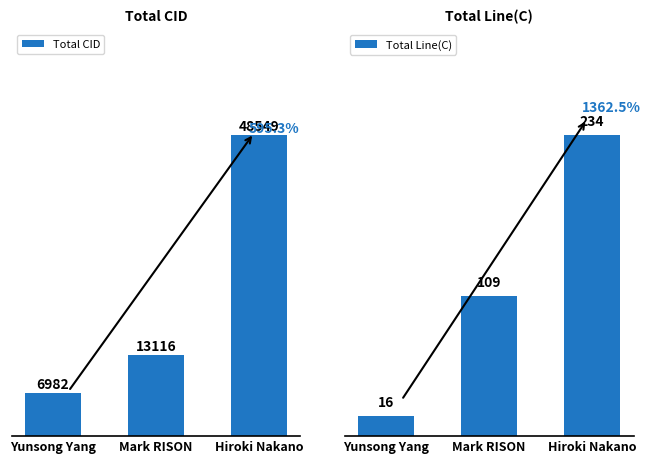

True or false: Total Line(C) has a value of 6 at Yunsong Yang.

False